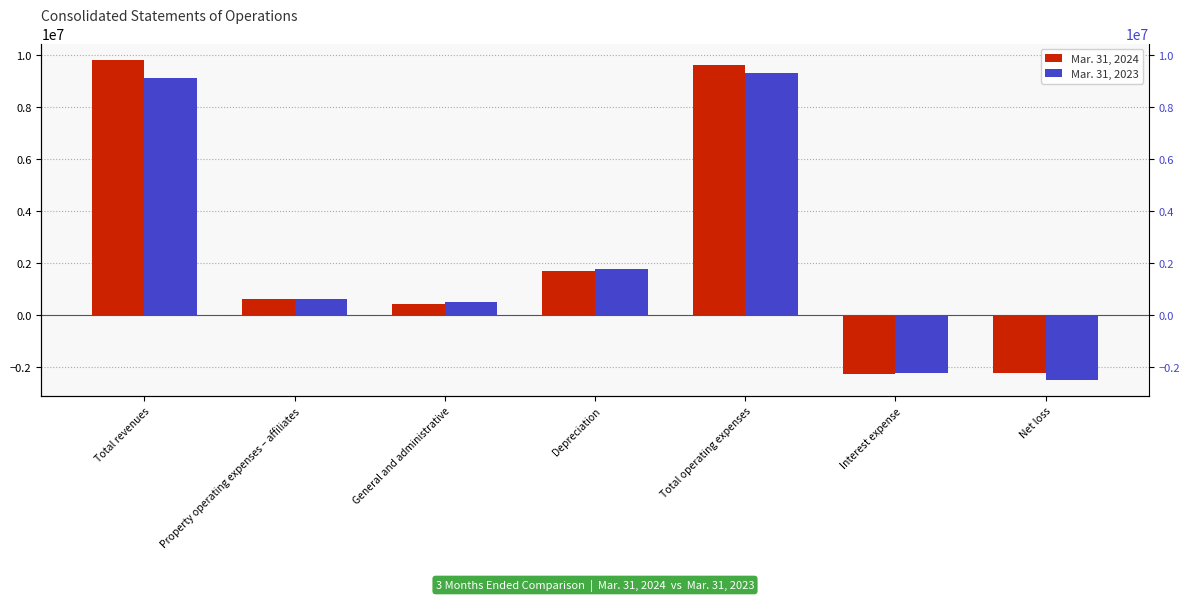

Rank the series by their average value, from lowest to highest.

Mar. 31, 2023, Mar. 31, 2024